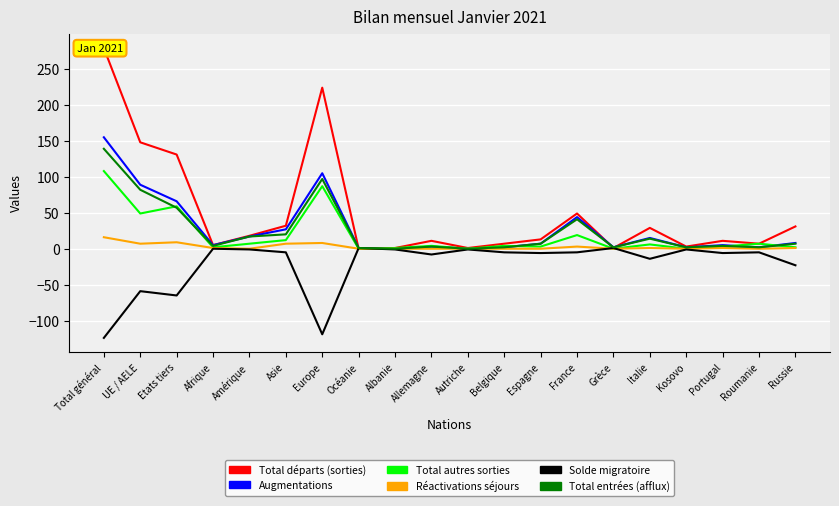

Where is the first local minimum for Total autres sorties?

UE / AELE